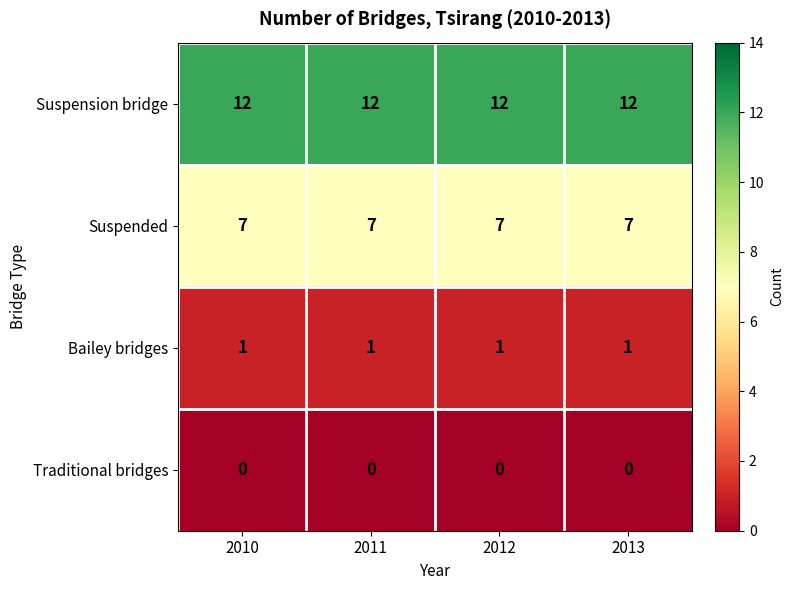

What is the greatest value displayed?

12